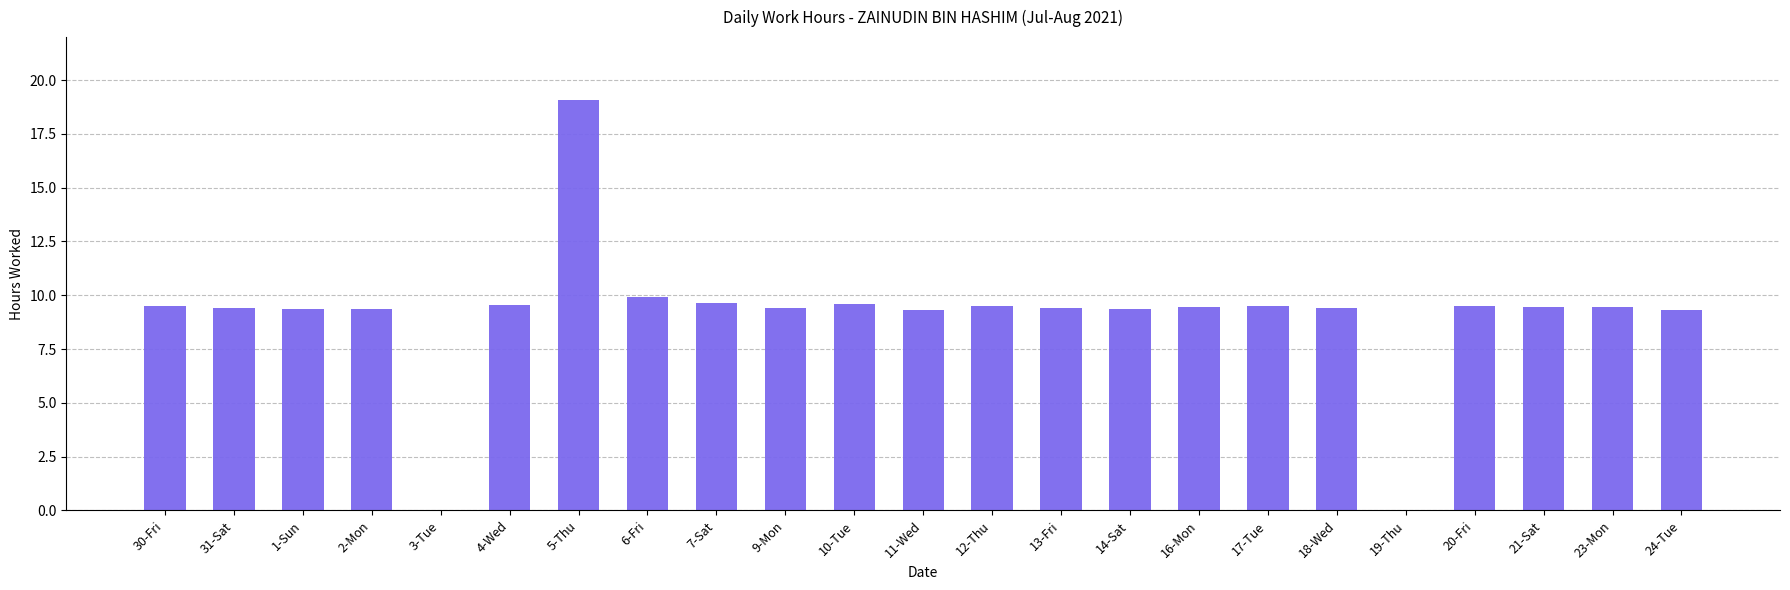

The chart shows a value of 9.0 at 19-Thu. True or false?

False